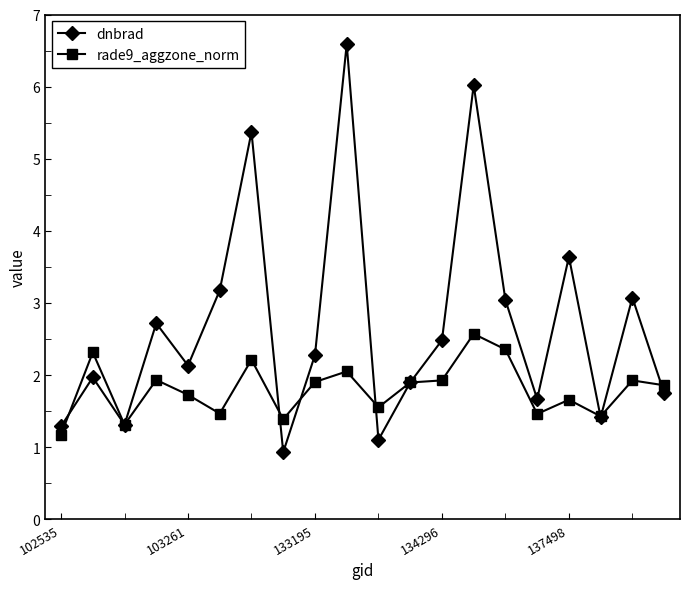

List the series in order of their peak value, highest first.

dnbrad, rade9_aggzone_norm